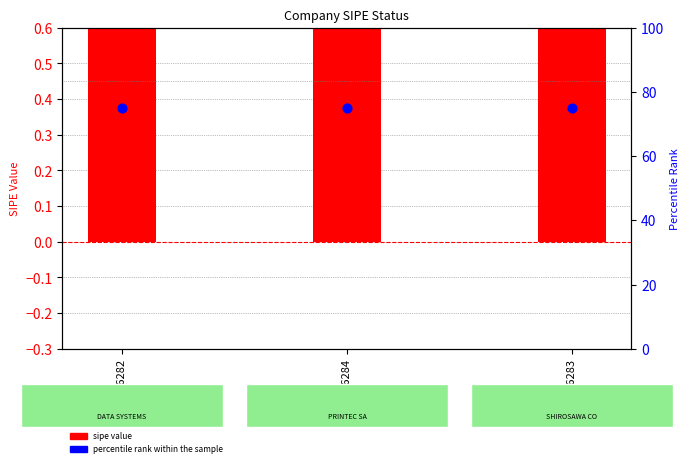

Which series has the largest total across all categories?

percentile rank within the sample